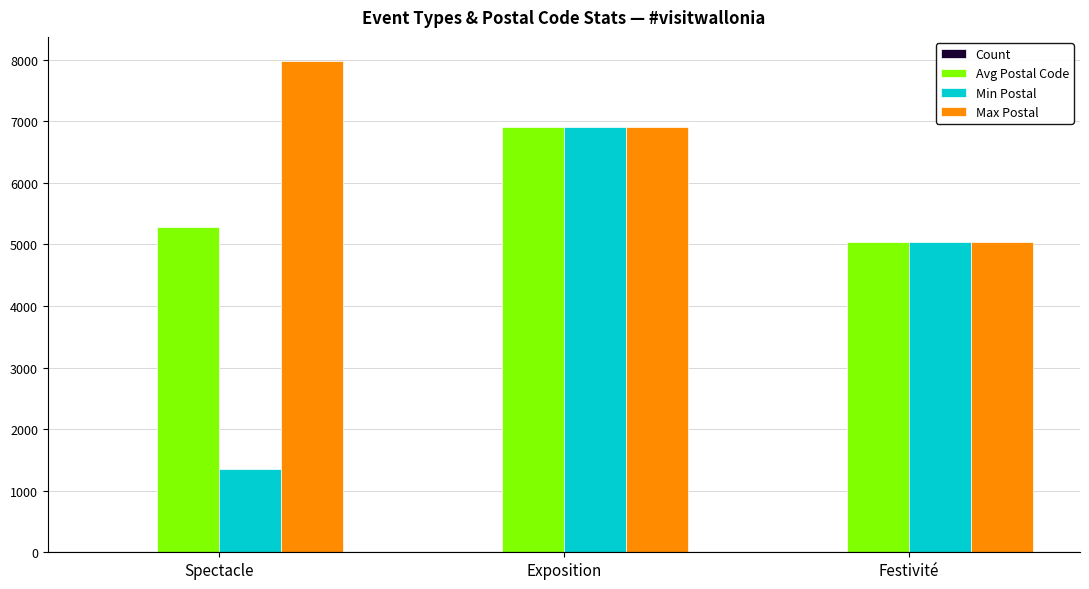

Which label corresponds to the largest value in the chart?

Spectacle